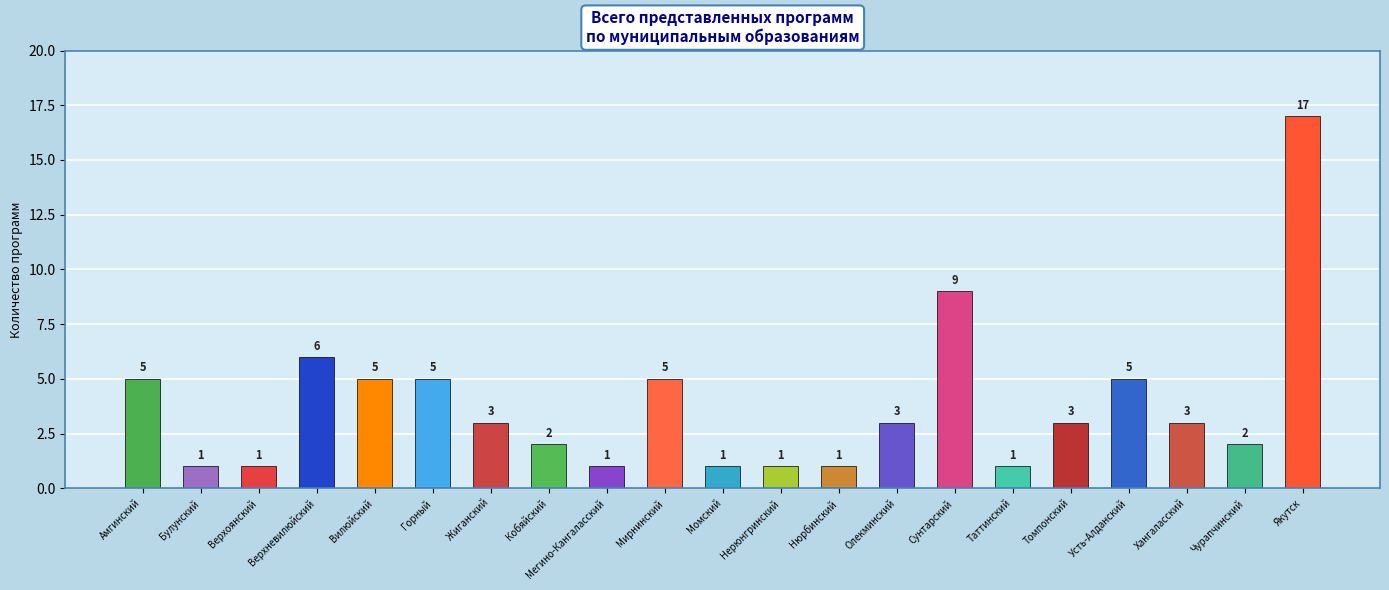

What is the minimum value shown in the chart?

1